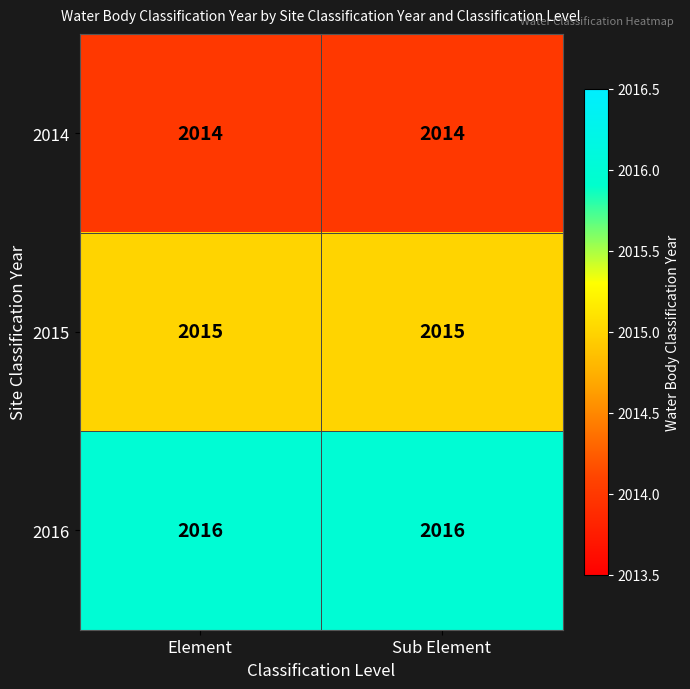

At Element, list the series in order from smallest to largest.

2014, 2015, 2016